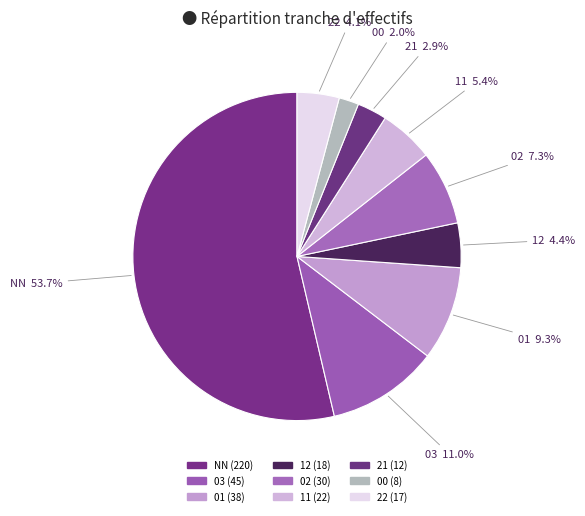

What percentage is the 22 slice, to the nearest percent?

4%